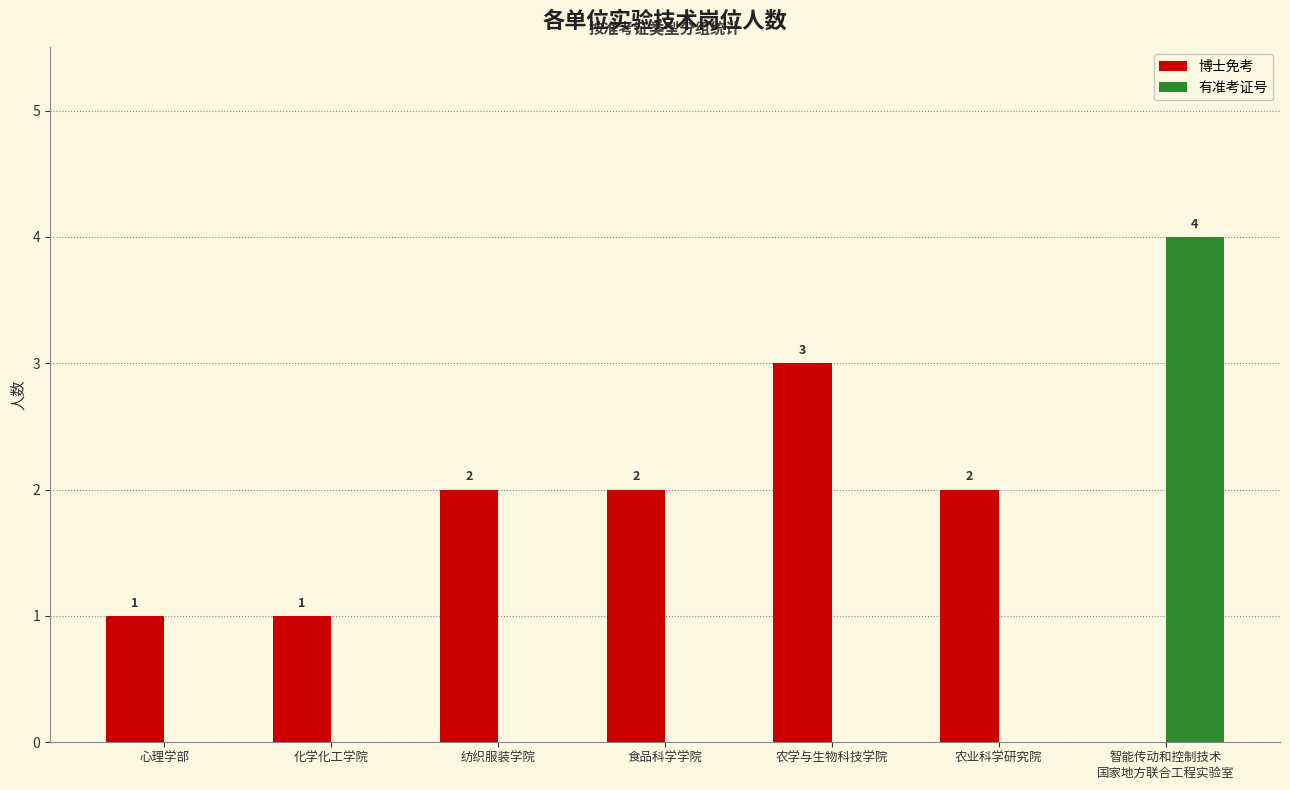

Which category has the highest value in the 博士免考 series?

农学与生物科技学院